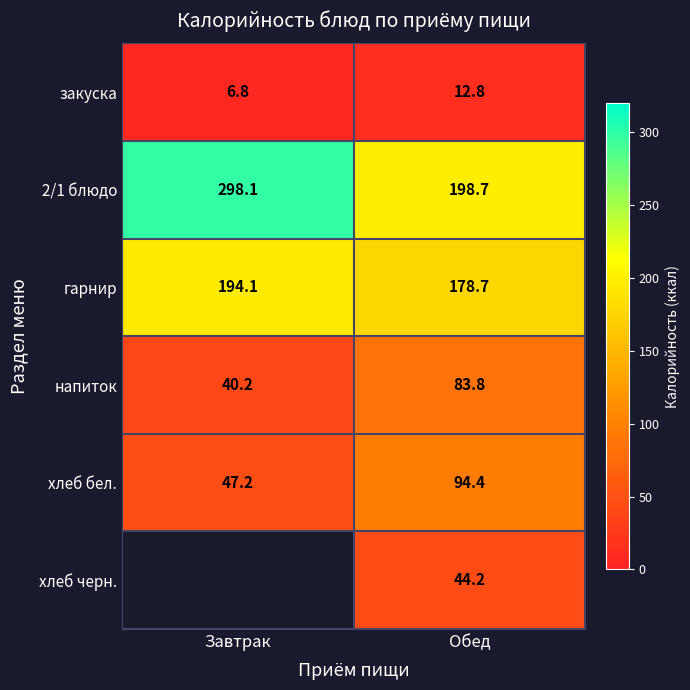

What is the difference between the 2/1 блюдо values at Завтрак and Обед?

99.4